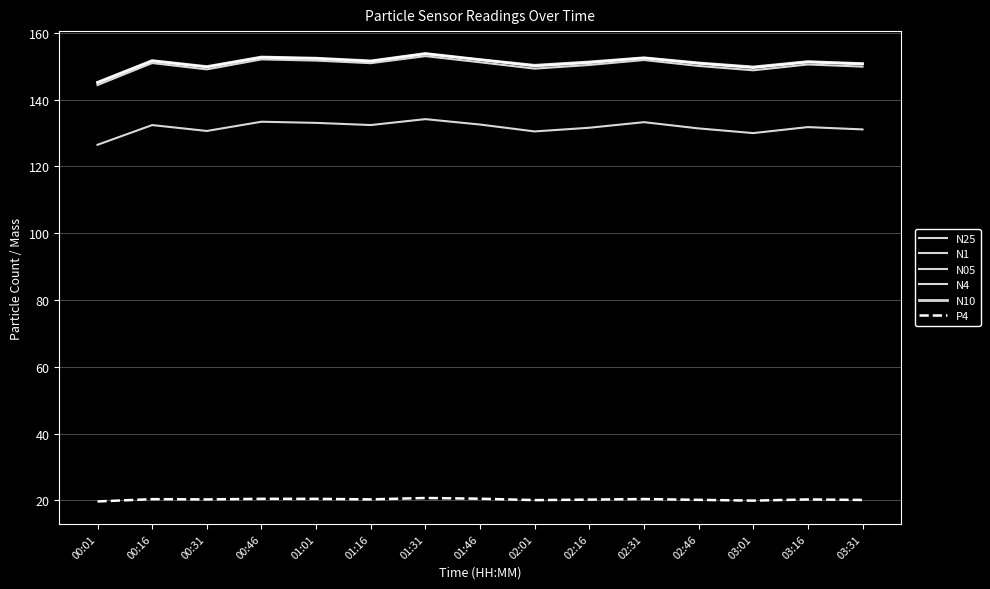

Which series has the largest total across all categories?

N10